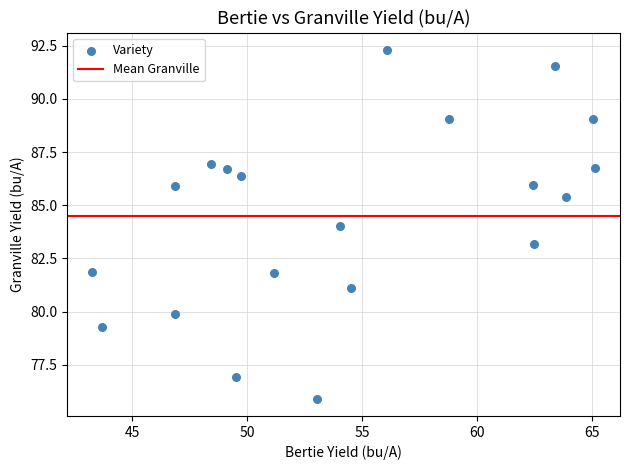

What is the range of Y values (max minus min)?

16.4